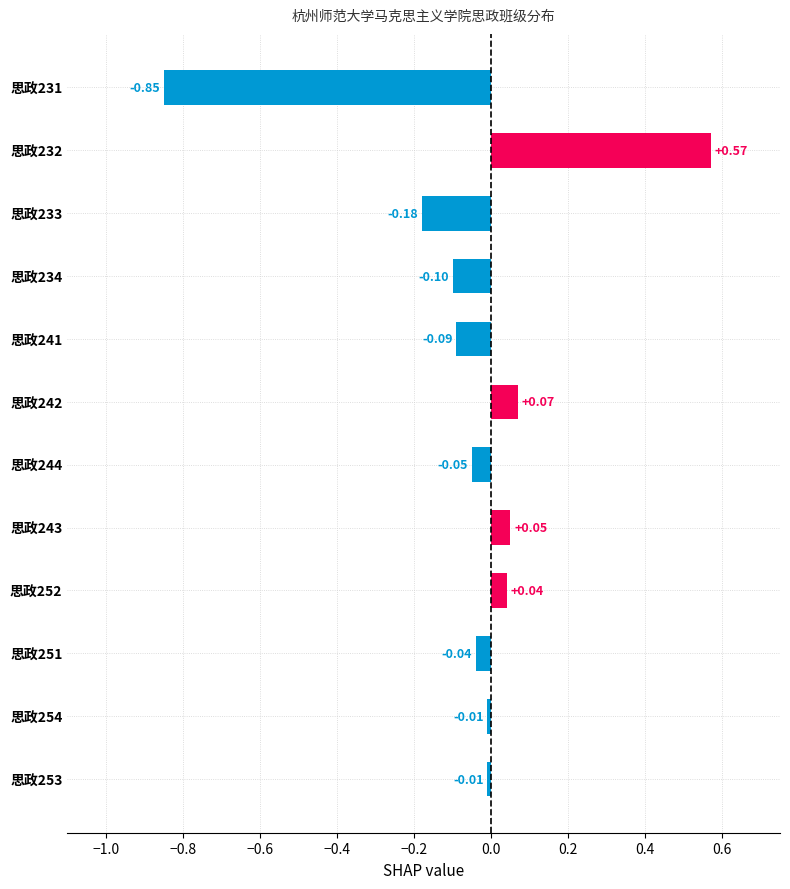

What is the sum of the values at 思政241 and 思政233?

-0.3